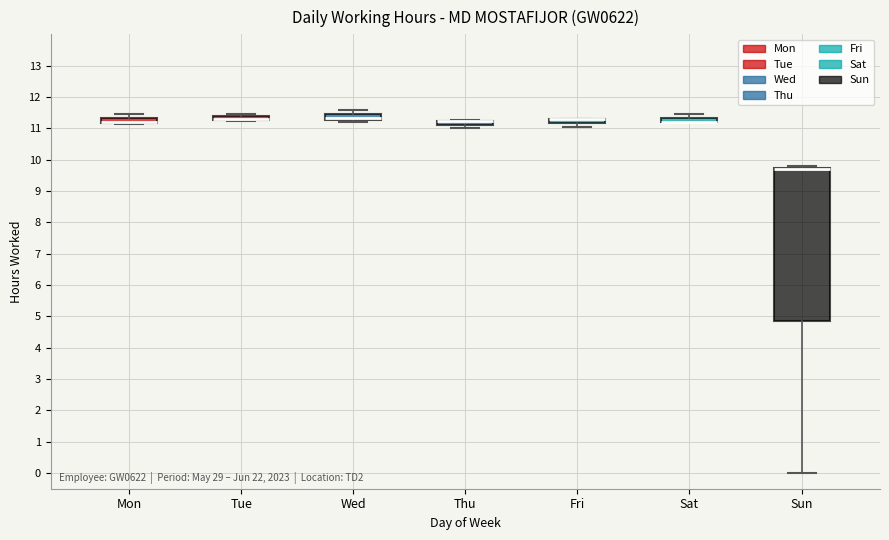

Where is the upper edge of the box for Thu on the y-axis? The values are not printed on the chart, so give them approximately, as read against the axis.

11.3